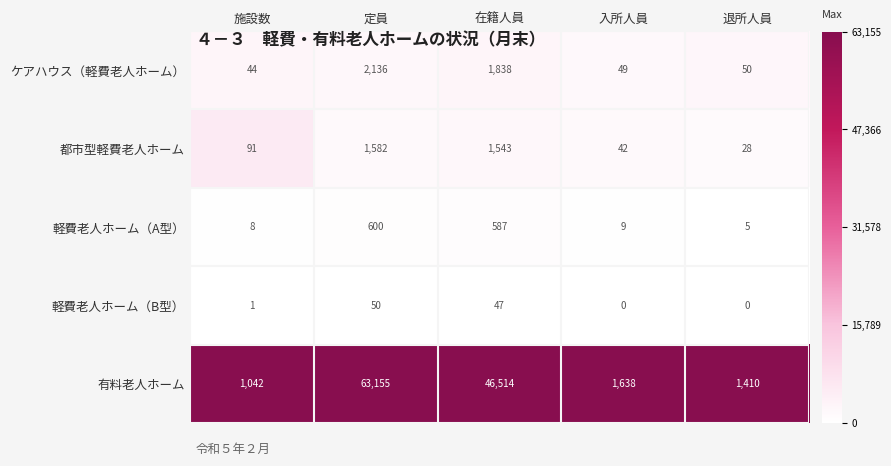

What is the total value across all series at 在籍人員?

50529